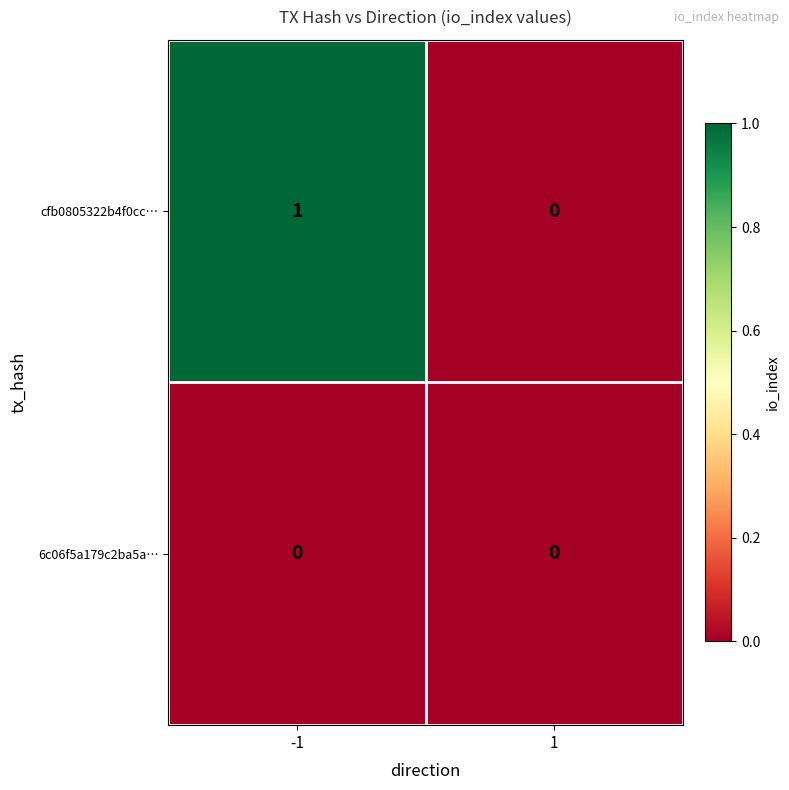

Which series has the largest range (max minus min)?

cfb0805322b4f0cc…